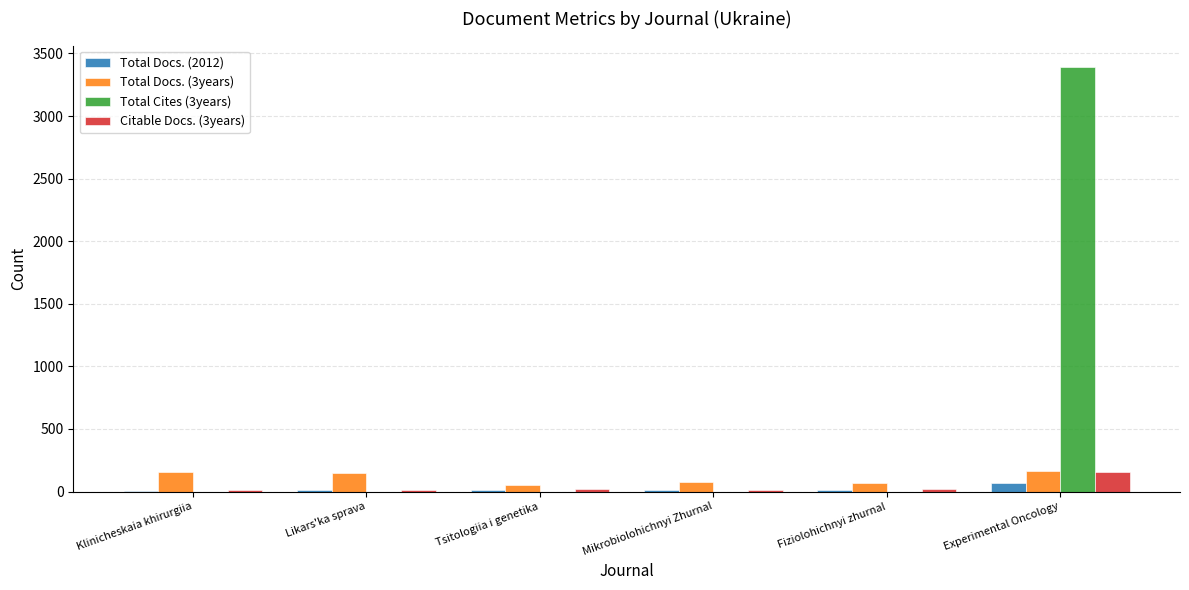

At which category does the chart reach its peak across all series?

Experimental Oncology